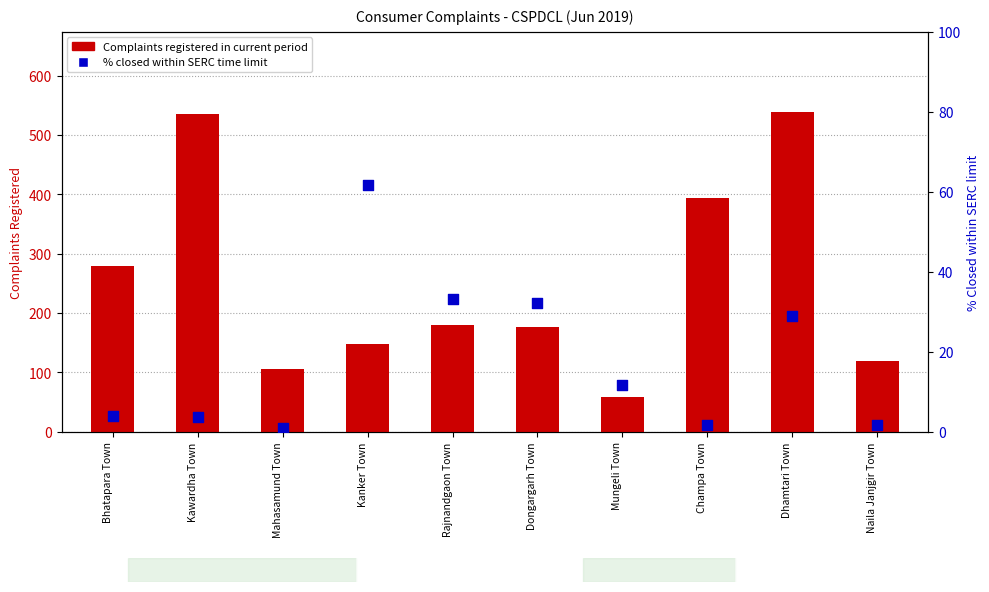

At which category is the sum across all series the highest?

Dhamtari Town